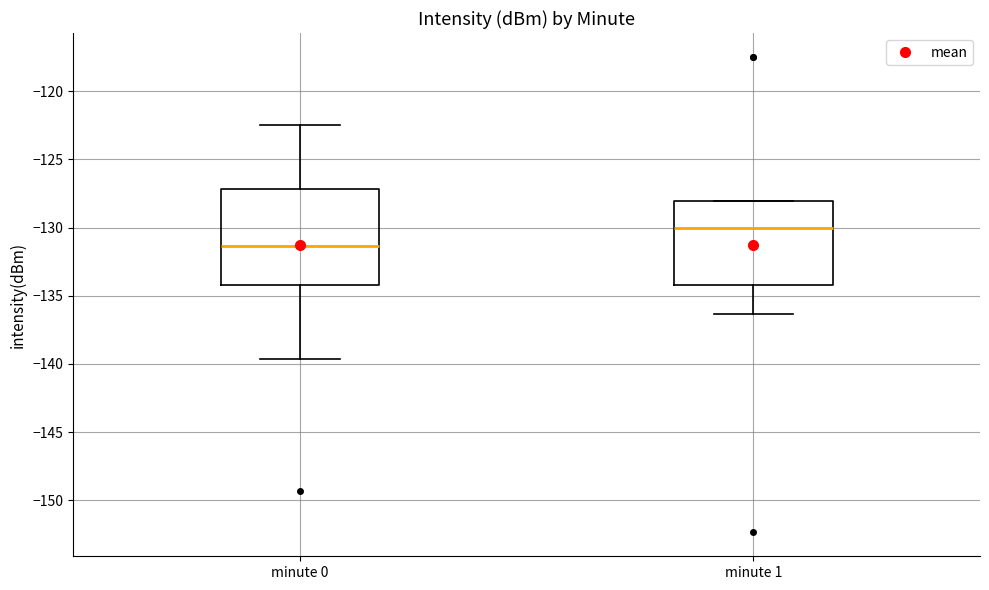

Which box is the tallest, from its lower edge to its upper edge?

minute 0